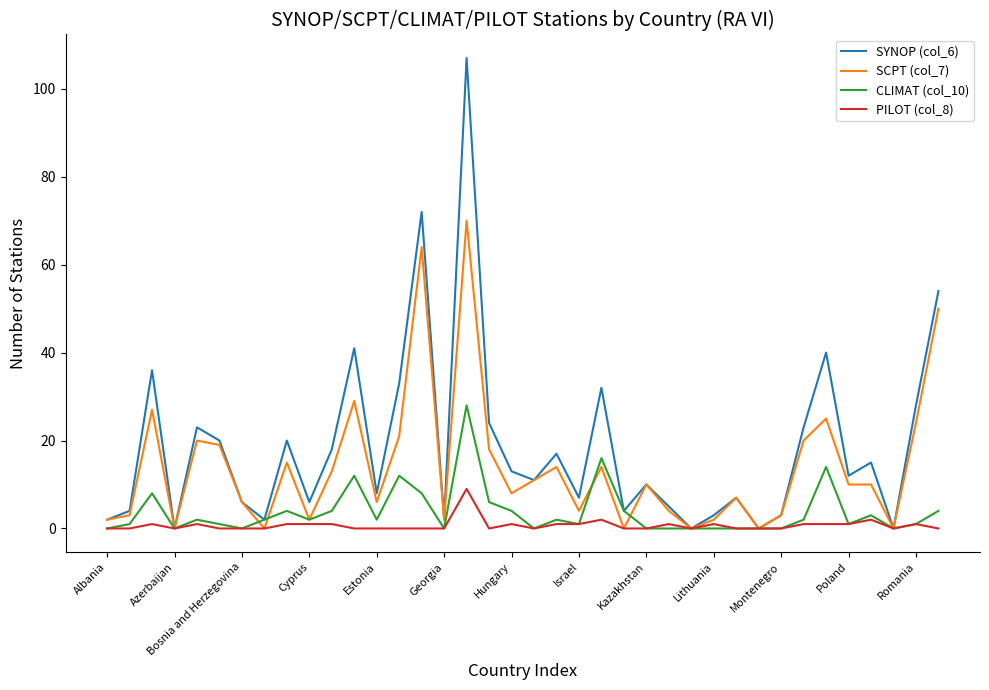

What is the maximum value for SCPT (col_7)?

70